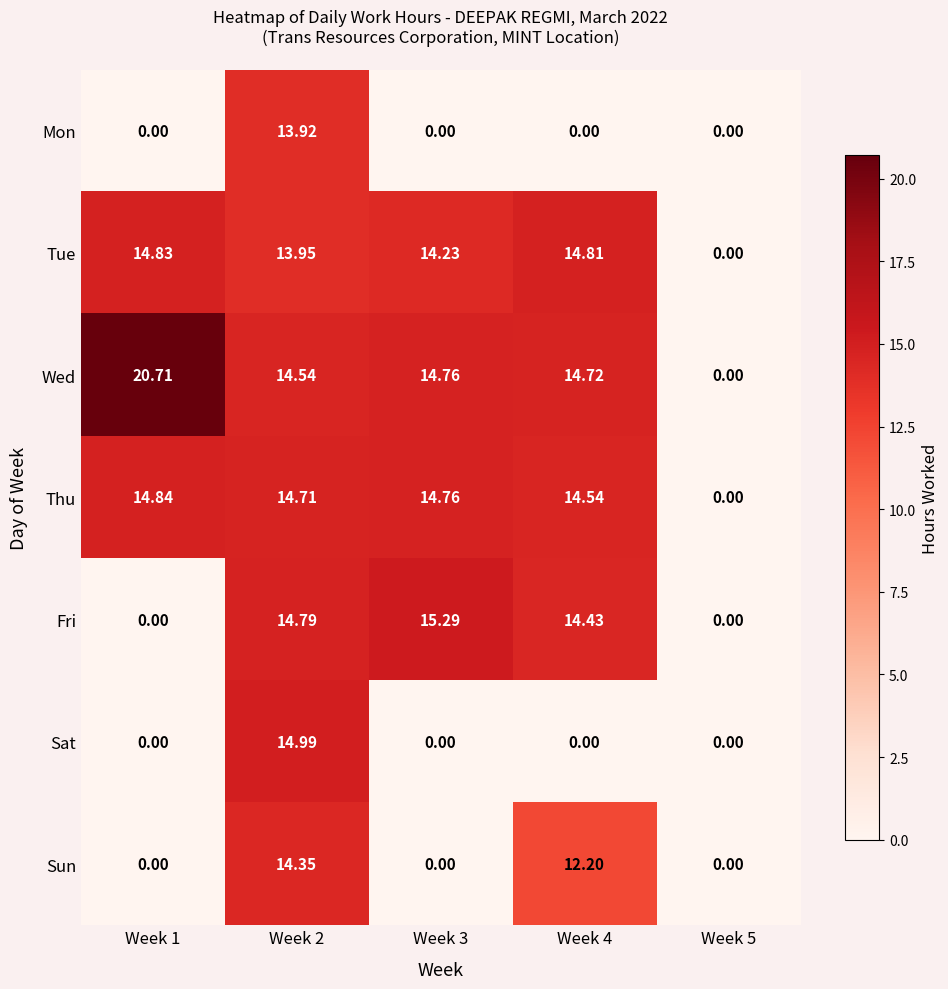

At how many categories does at least one series exceed 20?

1